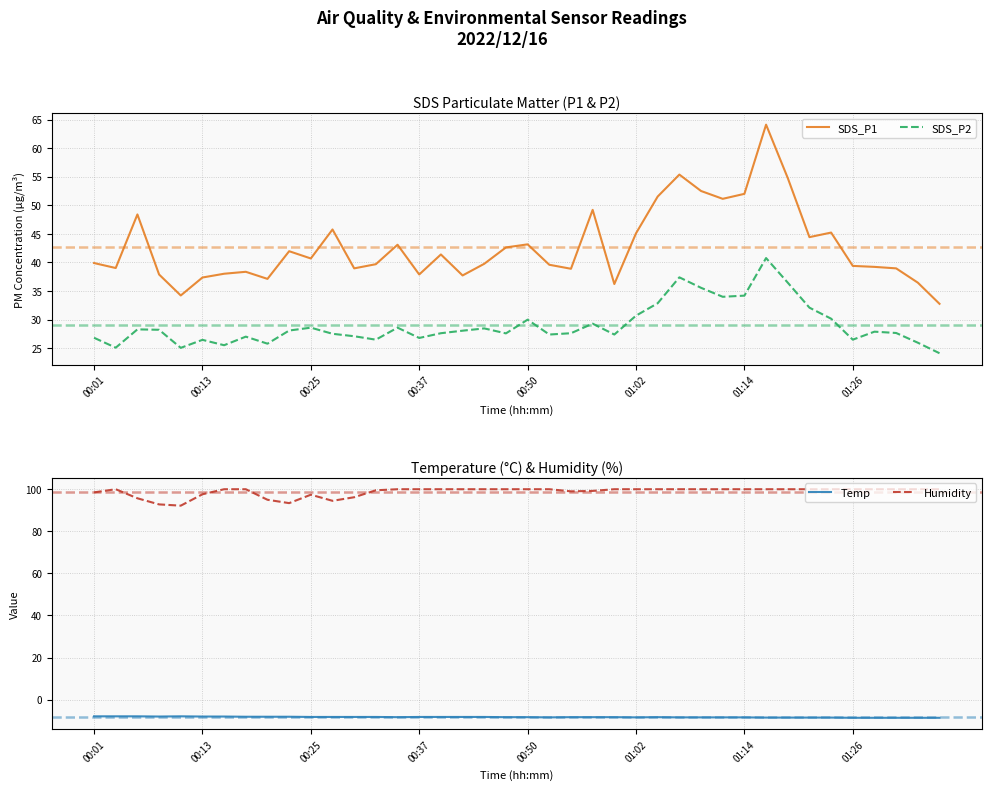

Reading left to right, transcribe all the data shown in this chart.

SDS_P1: 39.9	39.0	48.4	37.9	34.2	37.4	38.0	38.4	37.1	42.0	40.7	45.8	39.0	39.7	43.1	37.9	41.4	37.7	39.8	42.6	43.2	39.6	38.9	49.2	36.2	45.1	51.5	55.4	52.5	51.1	52.0	64.1	54.8	44.4	45.2	39.4	39.2	39.0	36.5	32.8
SDS_P2: 26.8	25.1	28.3	28.2	25.1	26.5	25.5	27.0	25.8	28.1	28.6	27.5	27.1	26.5	28.6	26.8	27.6	28.1	28.5	27.6	30.0	27.4	27.6	29.3	27.4	30.7	32.9	37.4	35.6	34.0	34.2	40.8	36.5	32.1	30.2	26.5	27.9	27.7	26.0	24.1
Temp: -7.9	-7.9	-7.9	-8.0	-7.9	-8.0	-8.0	-8.1	-8.1	-8.1	-8.2	-8.2	-8.2	-8.2	-8.3	-8.2	-8.2	-8.2	-8.2	-8.3	-8.3	-8.4	-8.3	-8.3	-8.3	-8.4	-8.3	-8.4	-8.4	-8.4	-8.4	-8.5	-8.5	-8.5	-8.5	-8.6	-8.6	-8.6	-8.6	-8.6
Humidity: 98.4	99.9	95.6	92.7	92.1	97.5	99.9	99.9	94.9	93.3	97.3	94.4	96.1	99.4	99.9	99.9	99.9	99.9	99.9	99.9	99.9	99.9	98.9	99.1	99.9	99.9	99.9	99.9	99.9	99.9	99.9	99.9	99.9	99.9	99.9	99.9	99.9	99.9	99.9	99.9